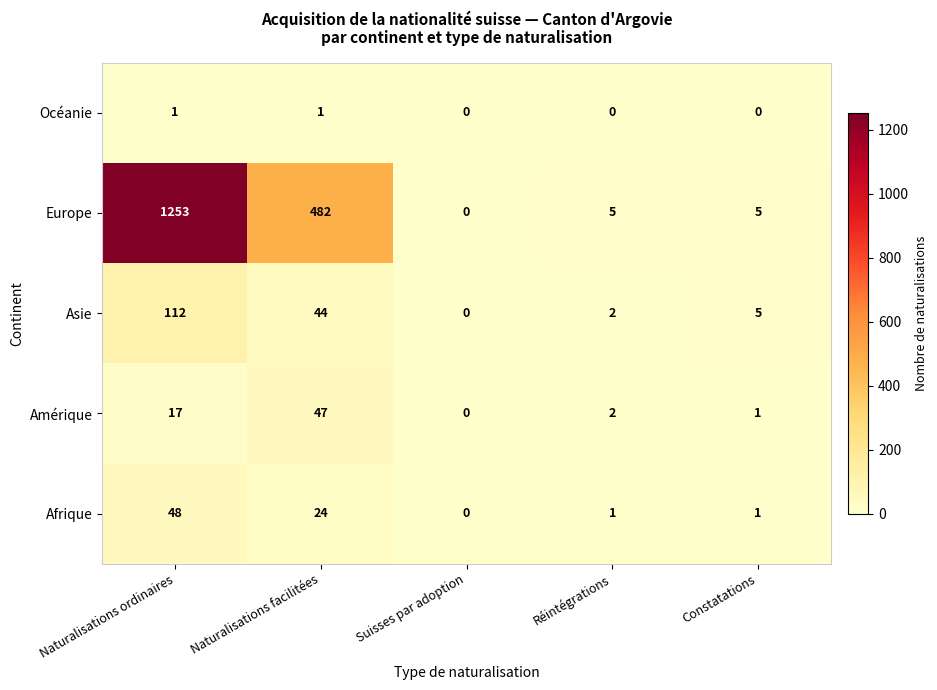

Count the number of data series in this chart.

5